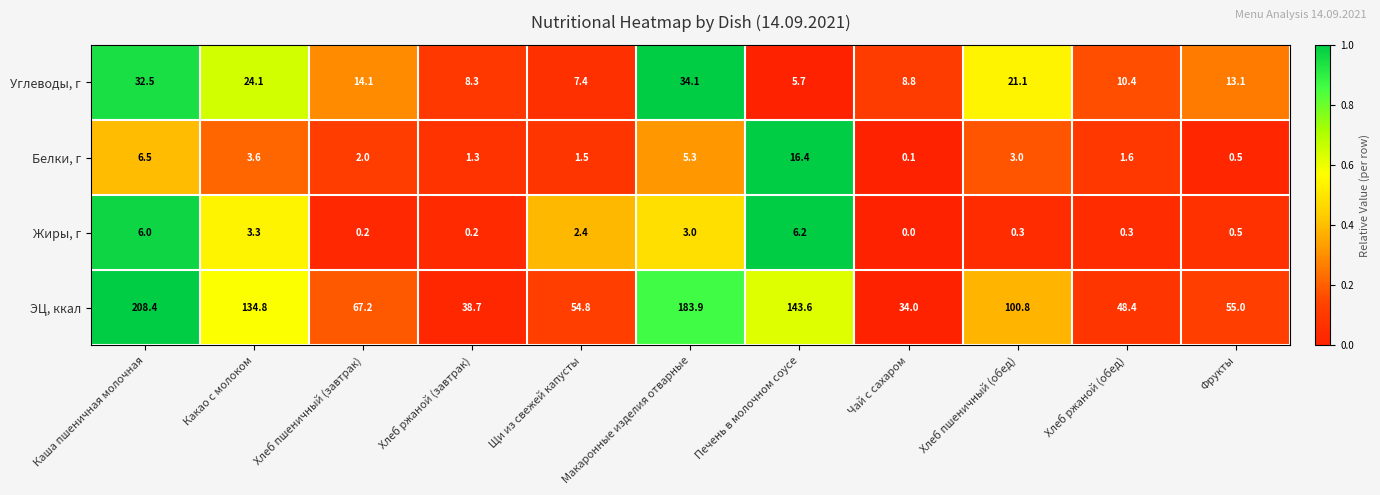

True or false: Жиры, г has a value of 6.2 at Печень в молочном соусе.

True